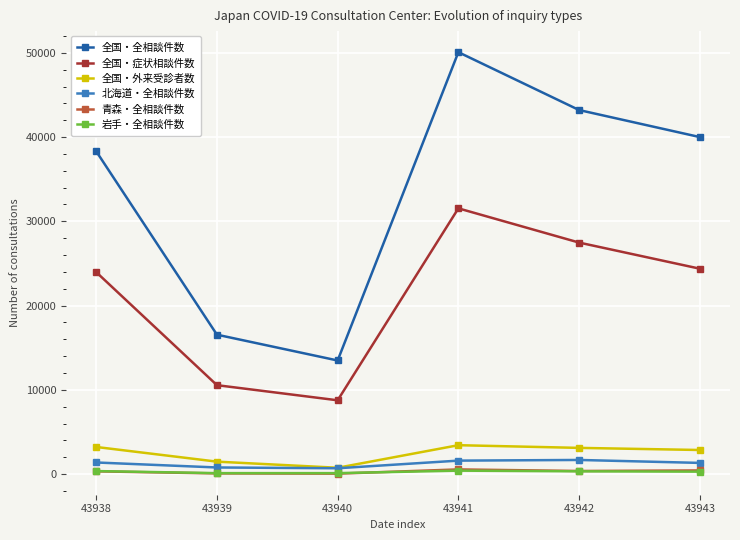

What is the greatest value displayed?

50077